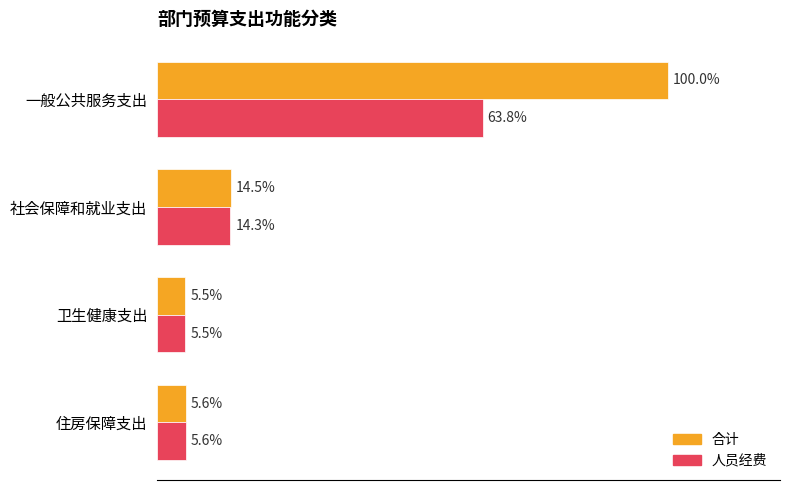

What are all the series names shown in the legend?

合计, 人员经费